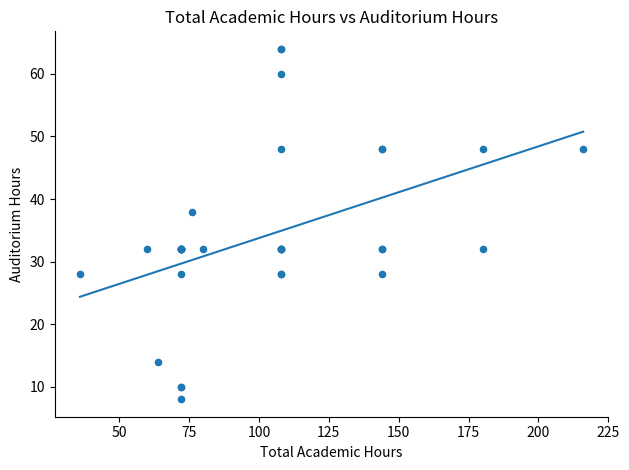

What Y value in the scatter plot is closest to 36?

38